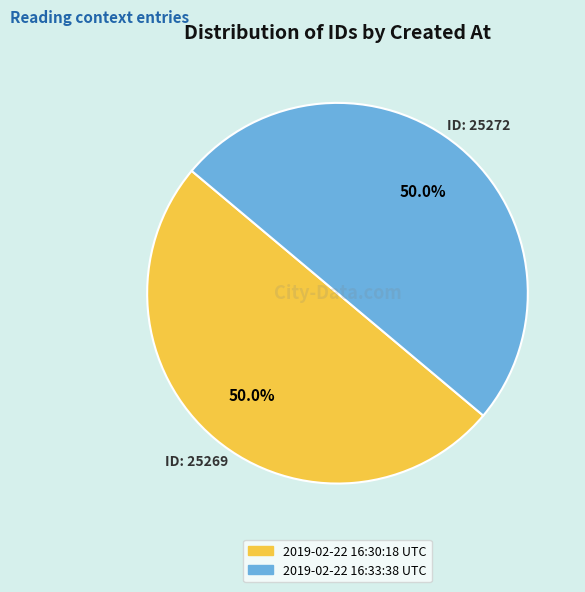

What is the total percentage of 2019-02-22 16:33:38 UTC and 2019-02-22 16:30:18 UTC?

100.0%